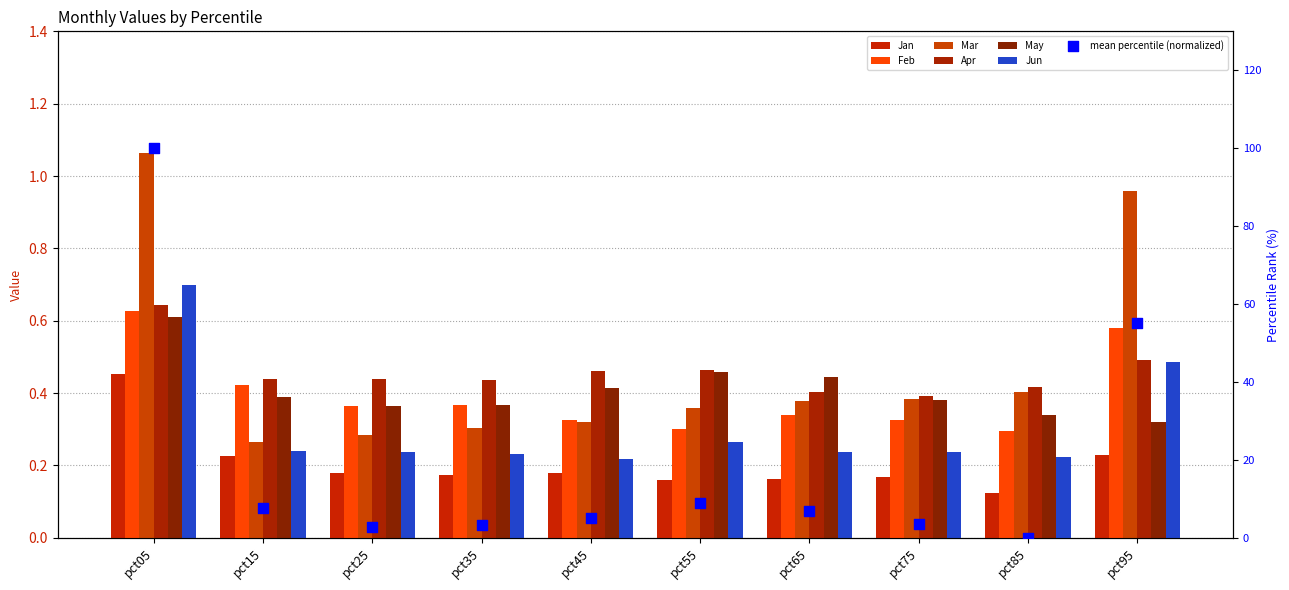

What are all the series names shown in the legend?

Jan, Feb, Mar, Apr, May, Jun